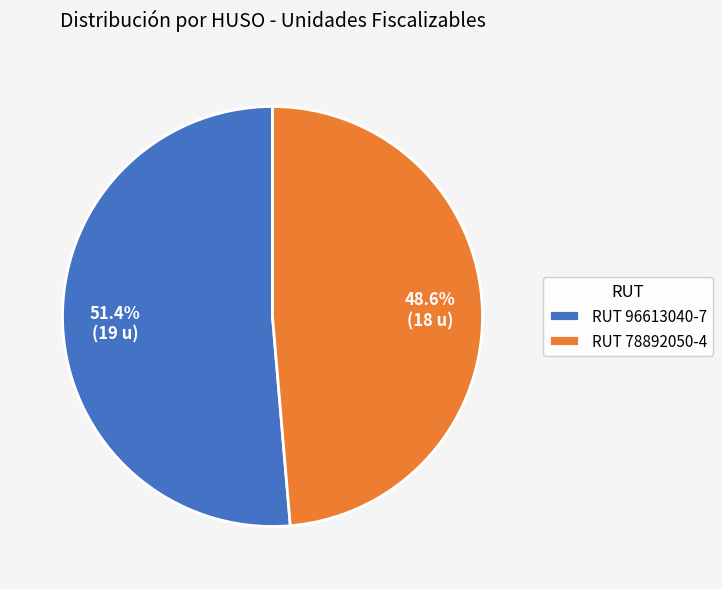

How much of the chart is everything except RUT 96613040-7?

48.6%